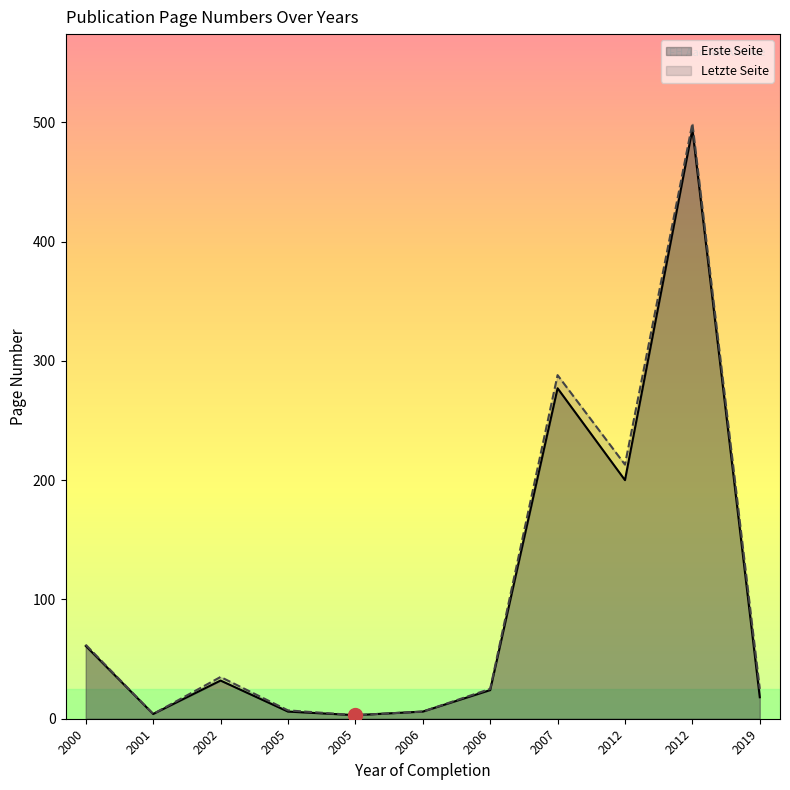

True or false: Letzte Seite has more than 0 points higher than both neighbors.

True